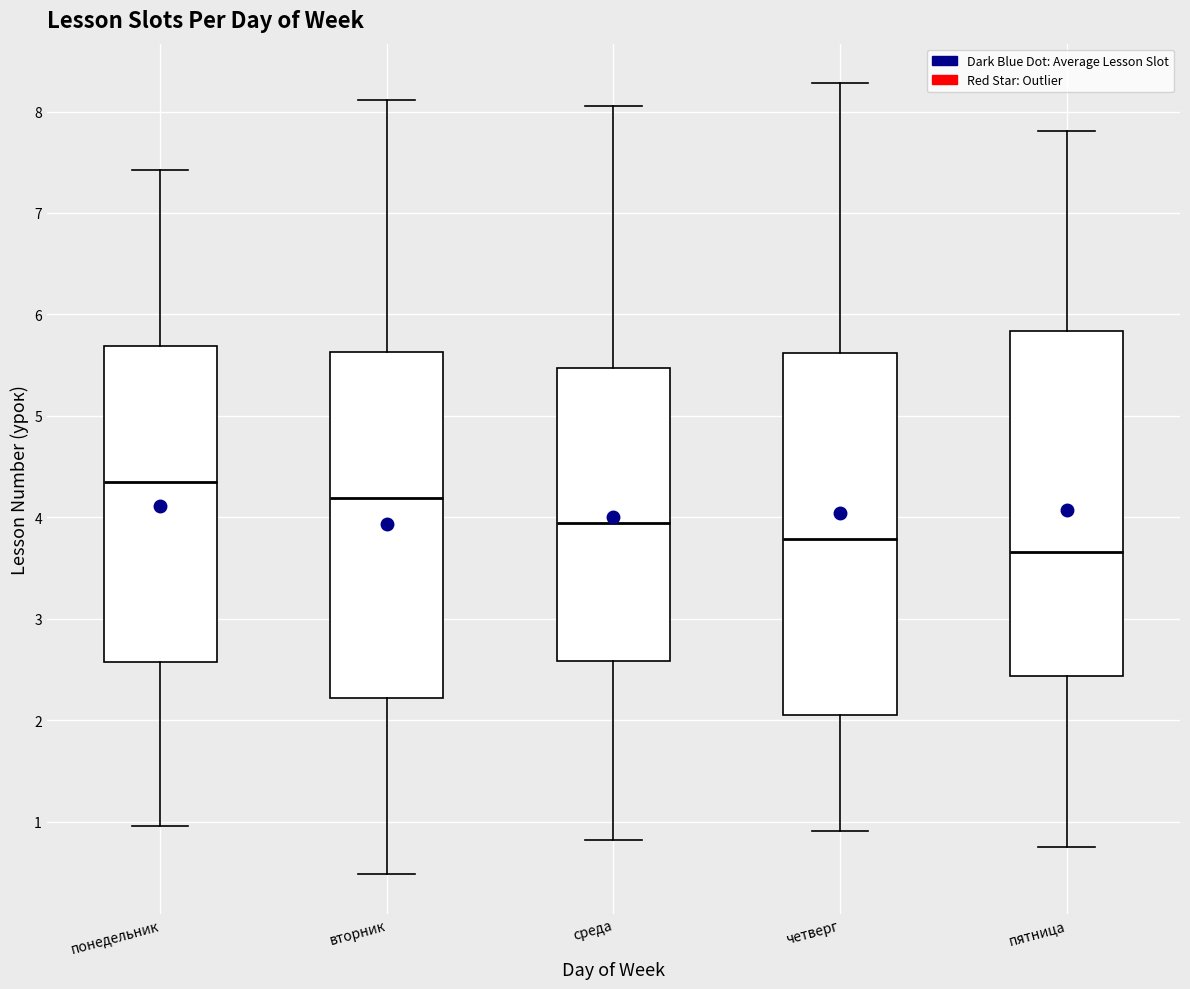

Which box is the tallest, from its lower edge to its upper edge?

четверг